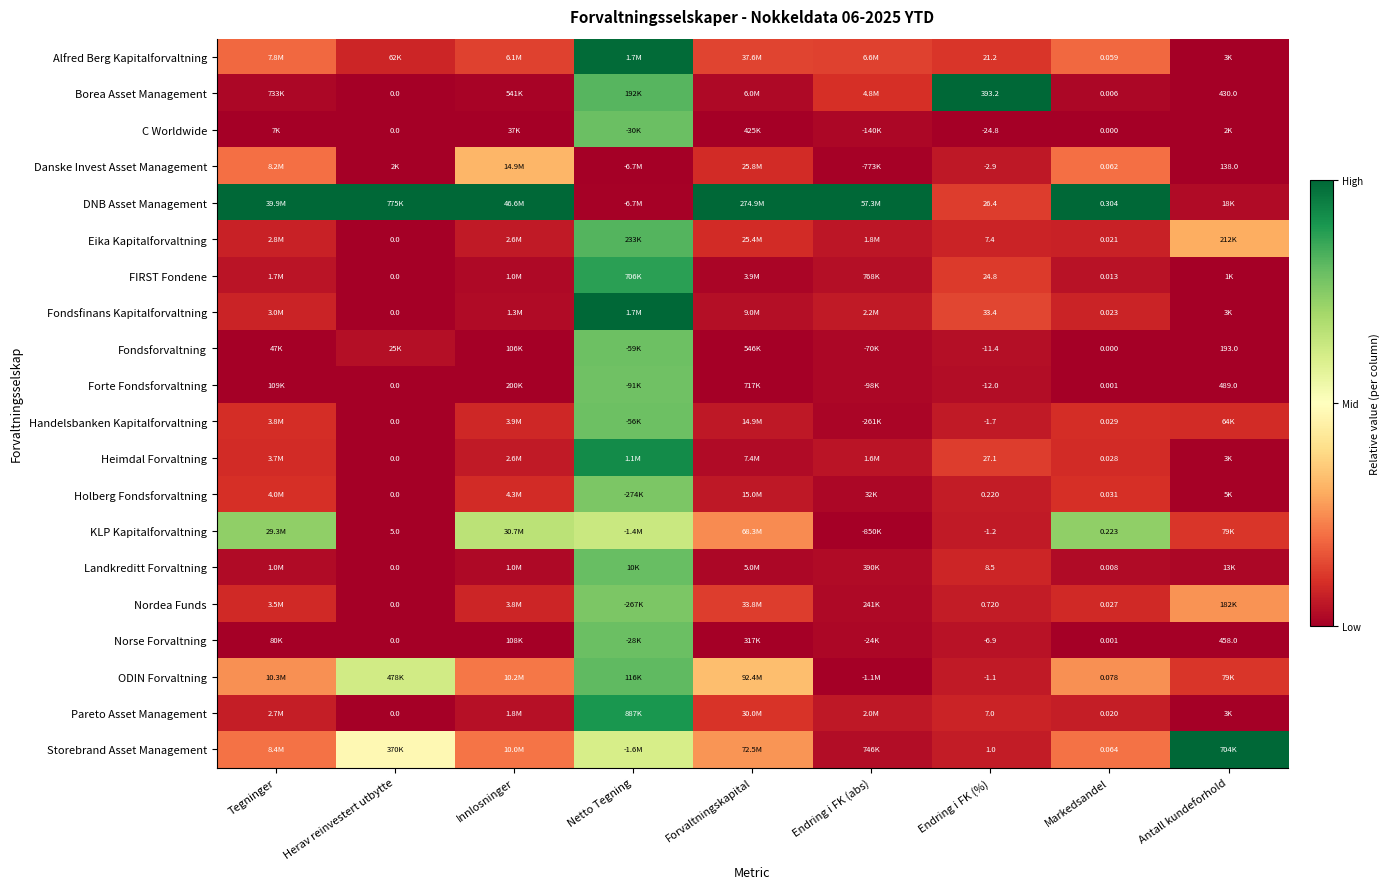

Rank the series at Endring i FK (abs) from lowest to highest value.

ODIN Forvaltning, KLP Kapitalforvaltning, Danske Invest Asset Management, Handelsbanken Kapitalforvaltning, C Worldwide, Forte Fondsforvaltning, Fondsforvaltning, Norse Forvaltning, Holberg Fondsforvaltning, Nordea Funds, Landkreditt Forvaltning, Storebrand Asset Management, FIRST Fondene, Heimdal Forvaltning, Eika Kapitalforvaltning, Pareto Asset Management, Fondsfinans Kapitalforvaltning, Borea Asset Management, Alfred Berg Kapitalforvaltning, DNB Asset Management